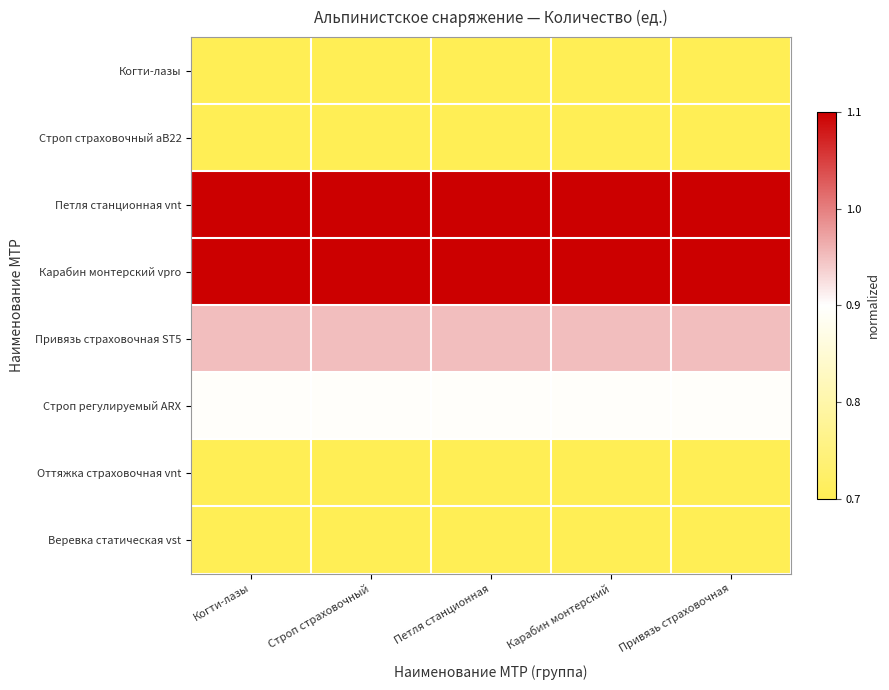

List the series in order of their peak value, lowest first.

Веревка статическая vst, Когти-лазы, Оттяжка страховочная vnt, Строп страховочный aB22, Строп регулируемый ARX, Привязь страховочная ST5, Петля станционная vnt, Карабин монтерский vpro